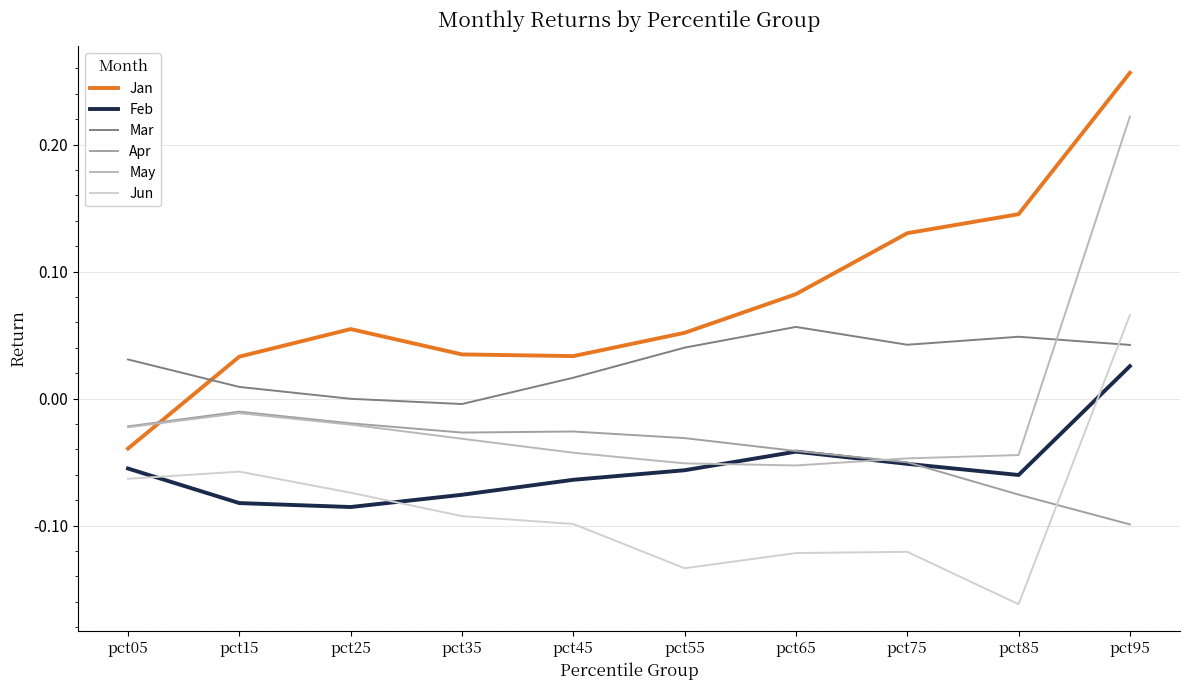

True or false: Mar and May intersect in this chart.

True